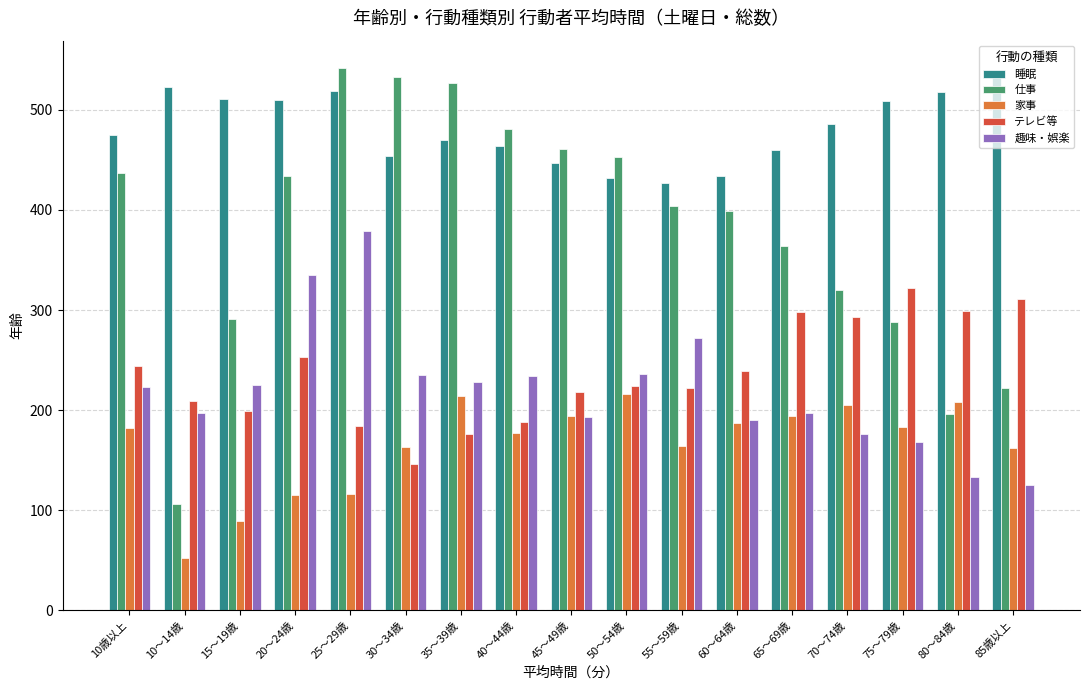

Is the value of 家事 at 10歳以上 greater than the value of 趣味・娯楽 at 10～14歳?

No